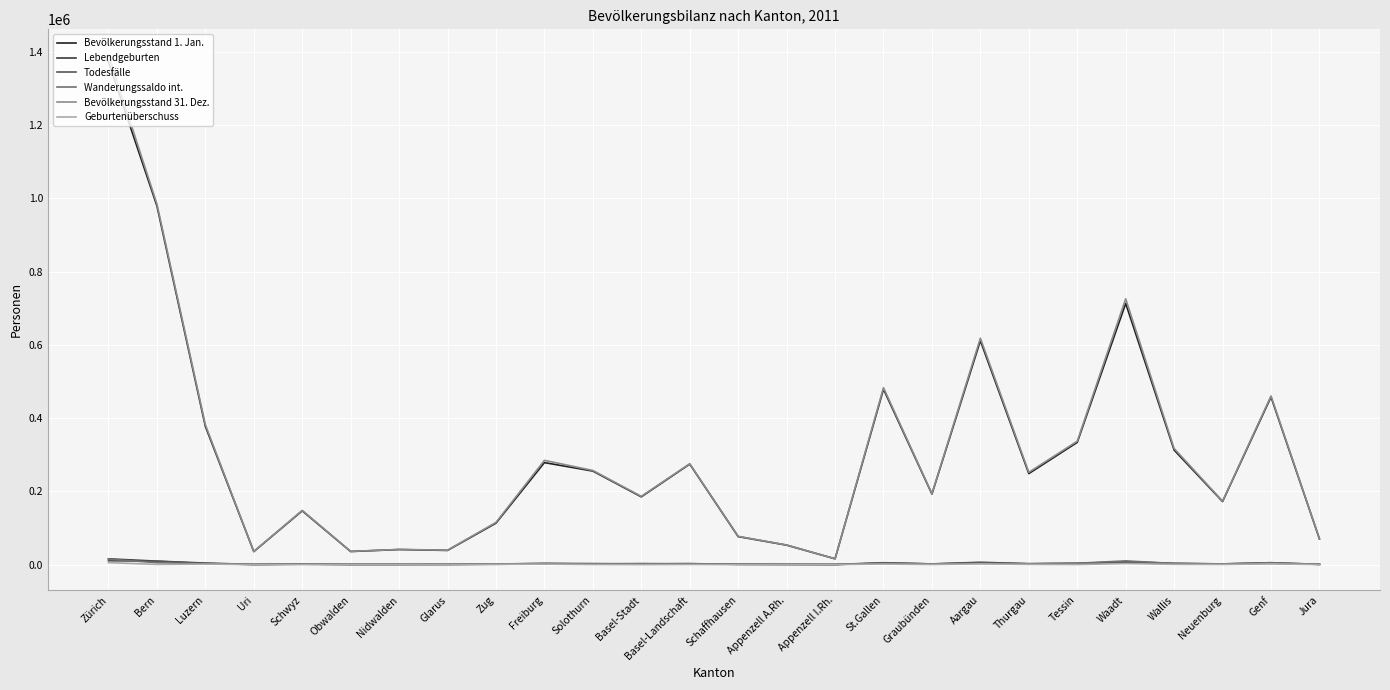

The value of Bevölkerungsstand 1. Jan. at Thurgau is 248444. True or false?

True